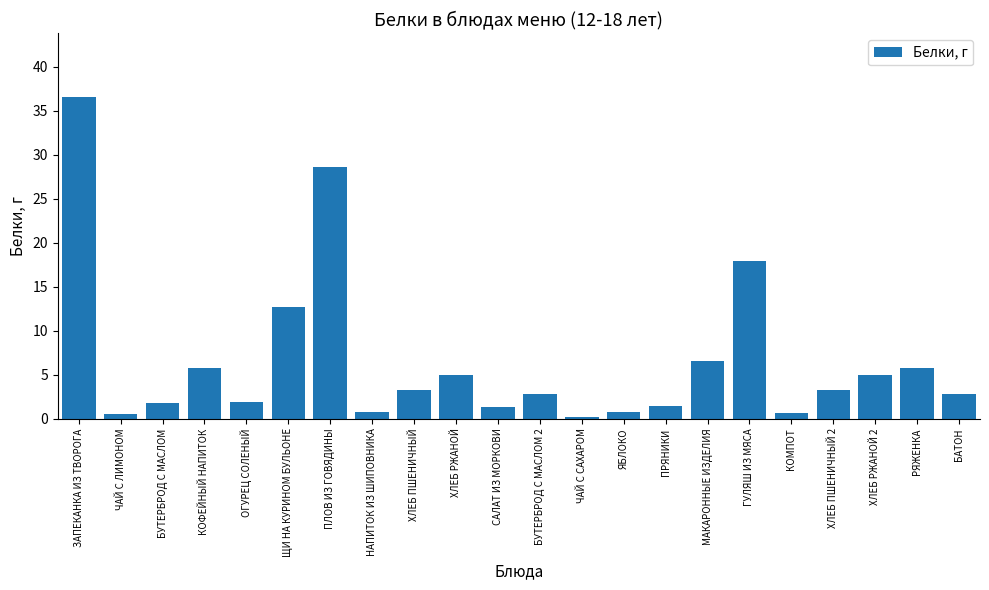

True or false: the data shows 7.5 at ХЛЕБ РЖАНОЙ.

False